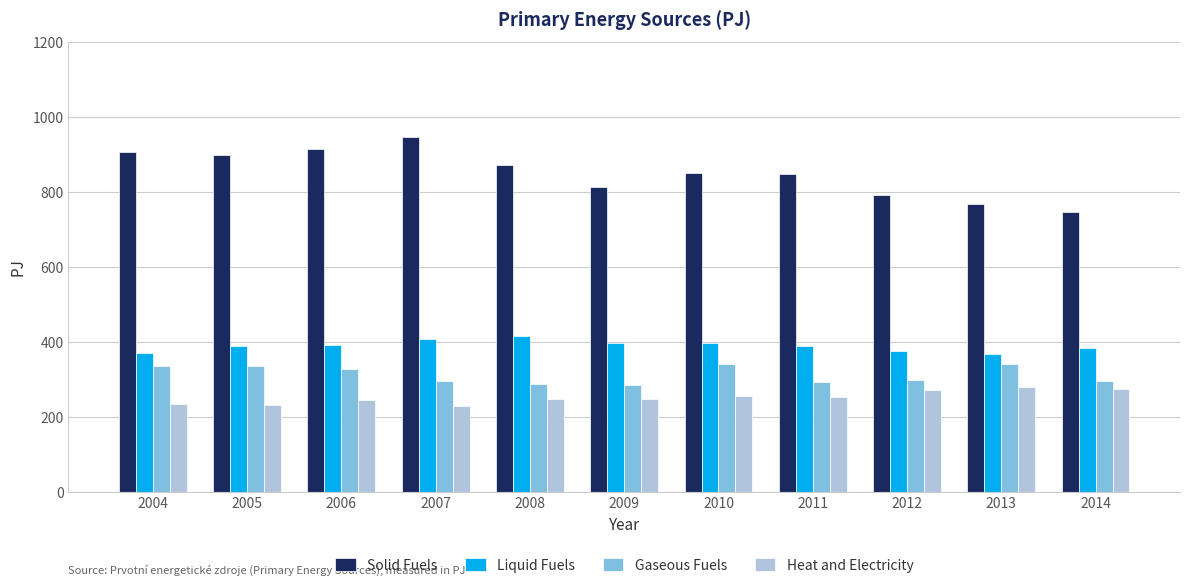

What is the minimum value for Gaseous Fuels?

286.0